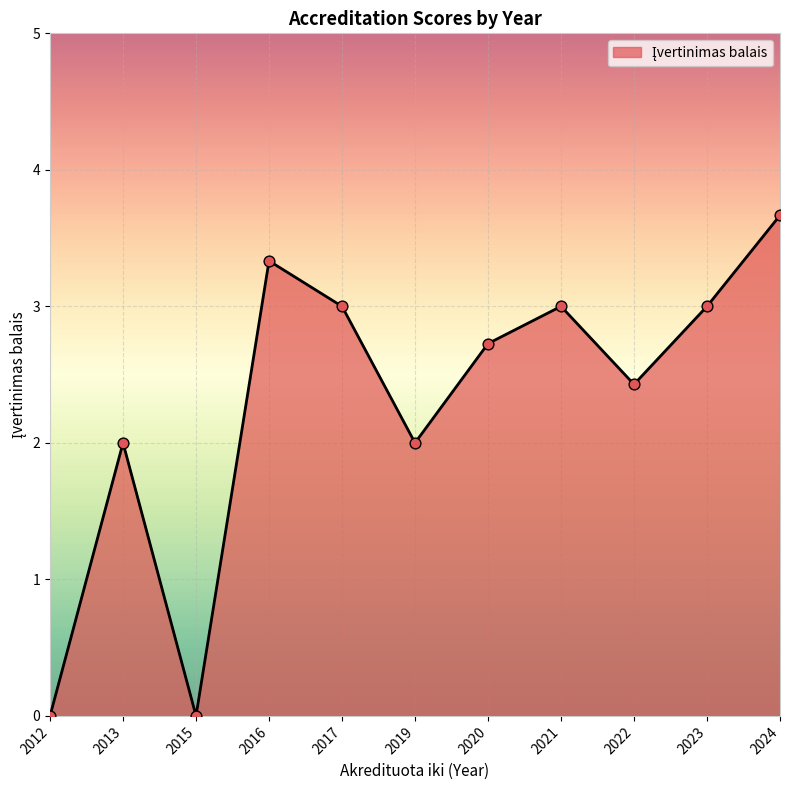

What is the change in value from 2013 to 2022?

+0.4